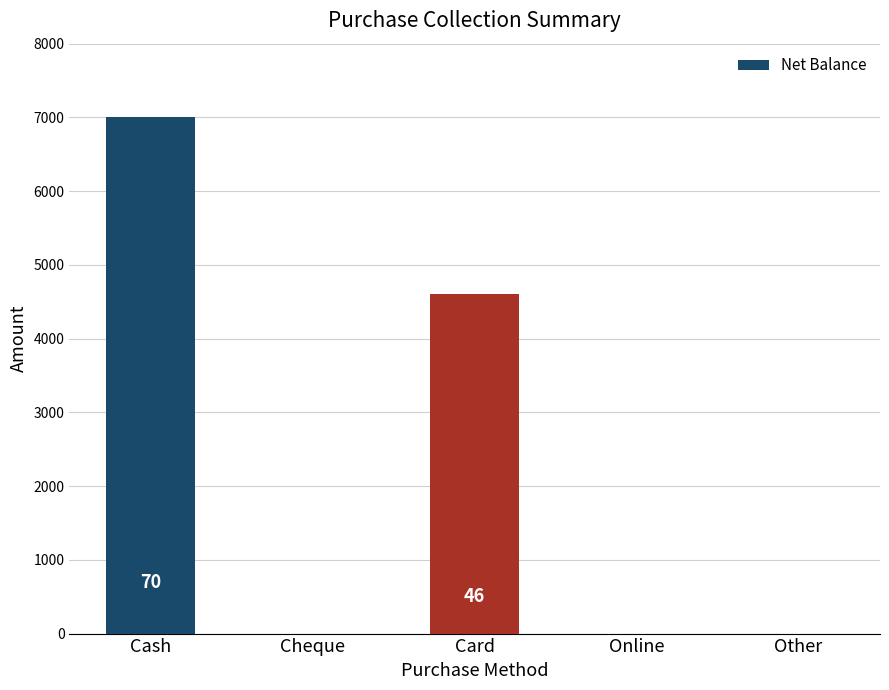

What is the sum of the values at Online and Card?

4600